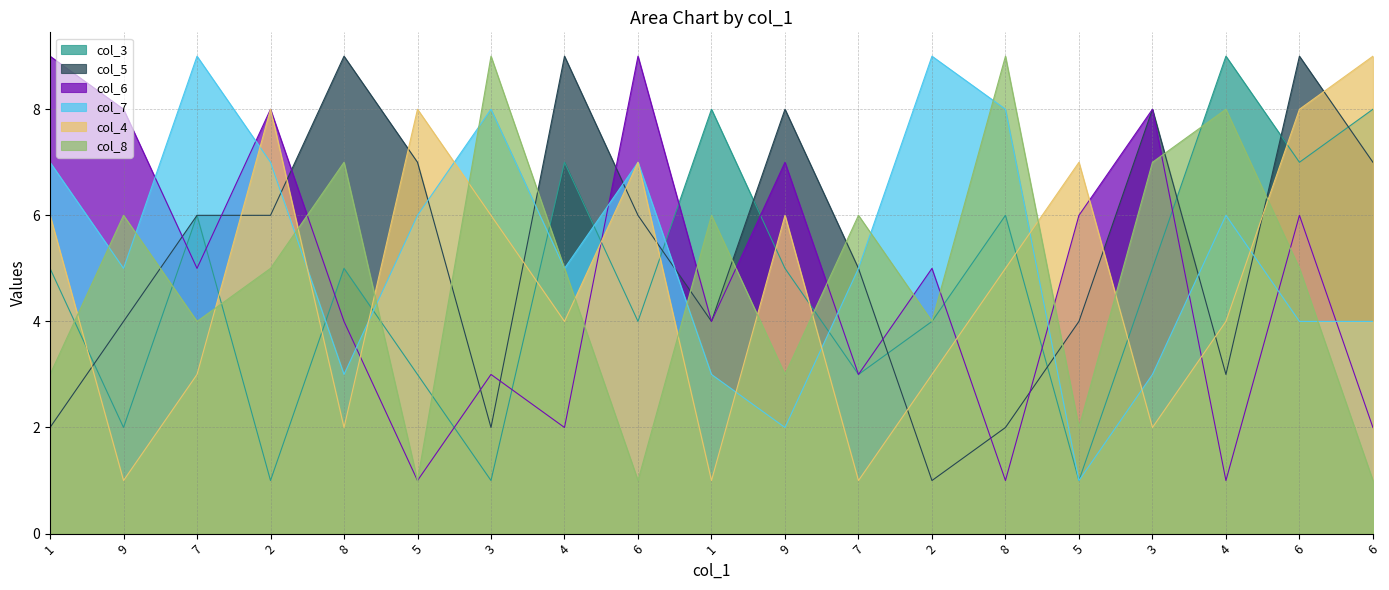

At which label does col_3 first exceed 5?

7